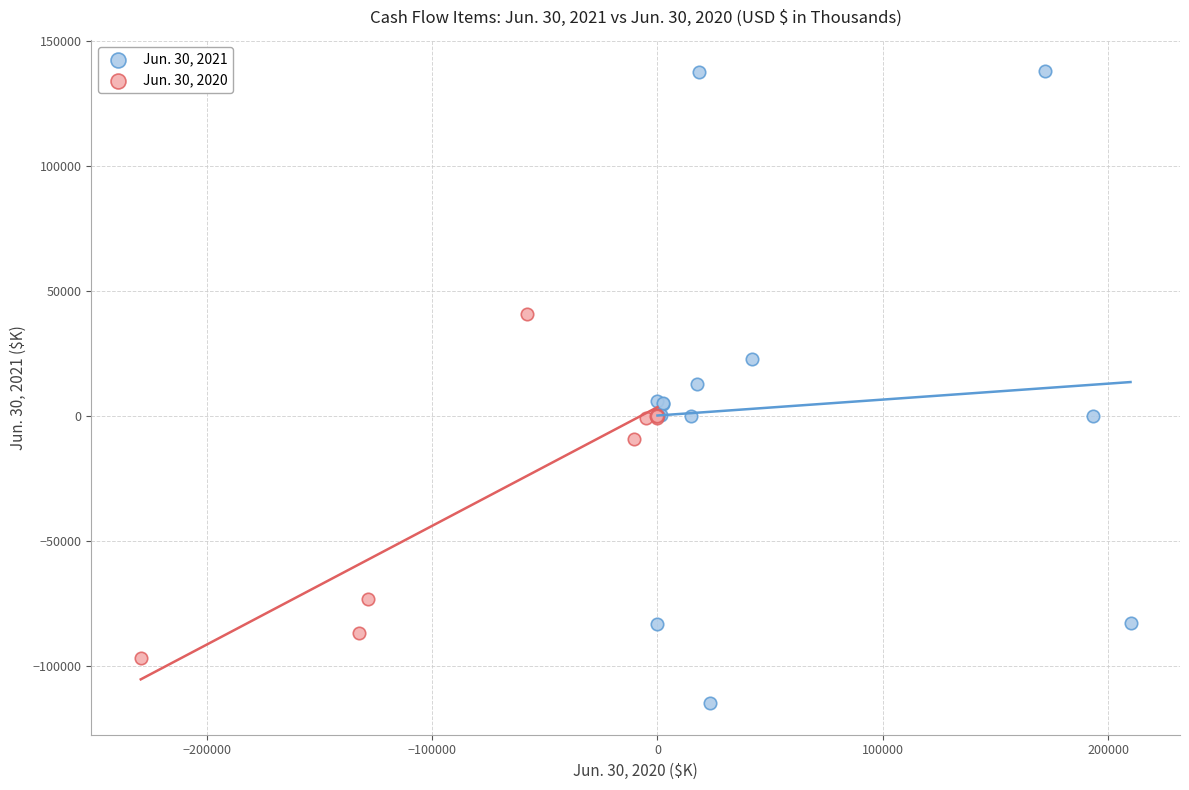

Which series reaches the maximum Y coordinate?

Jun. 30, 2021